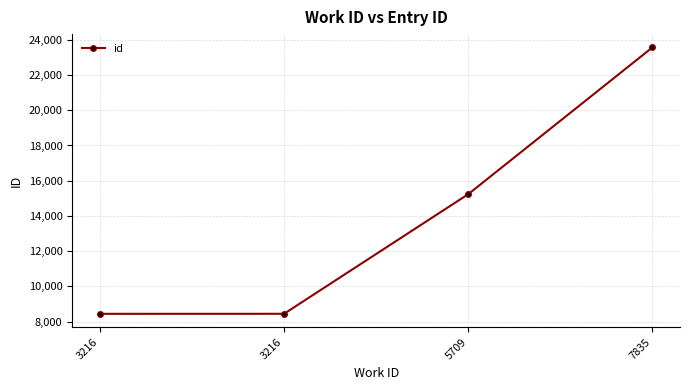

Is this an area chart (filled region under the line)?

No